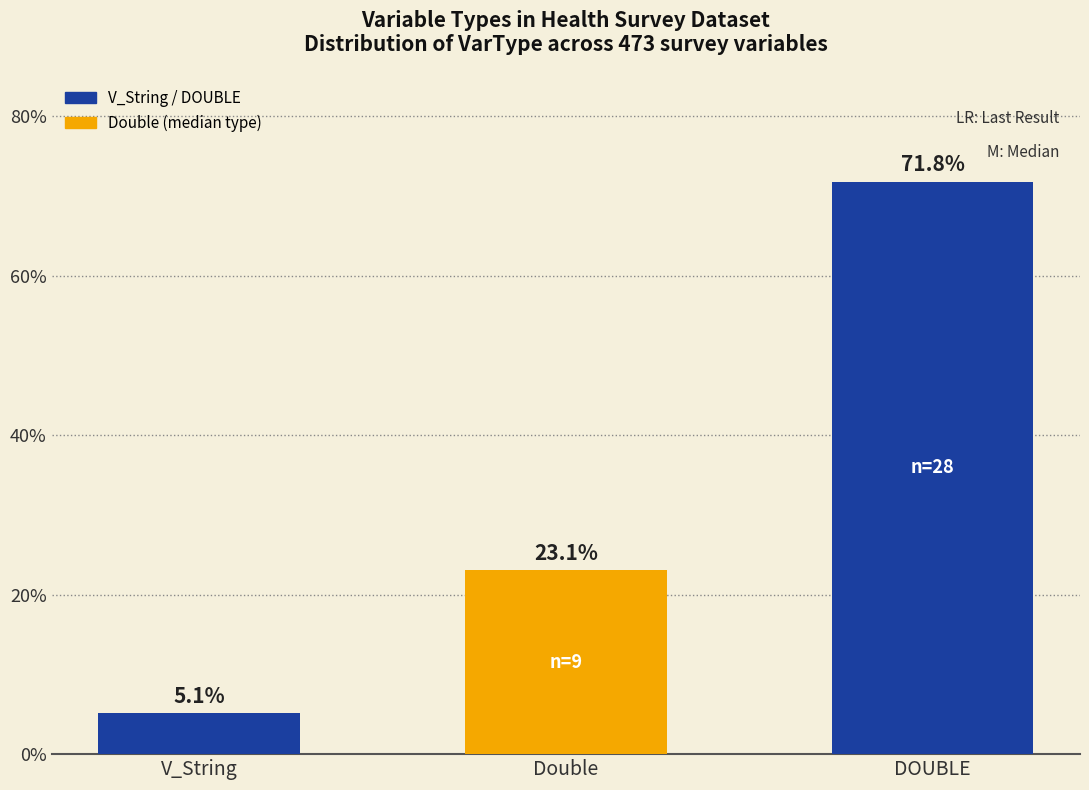

What is the greatest value displayed?

71.8